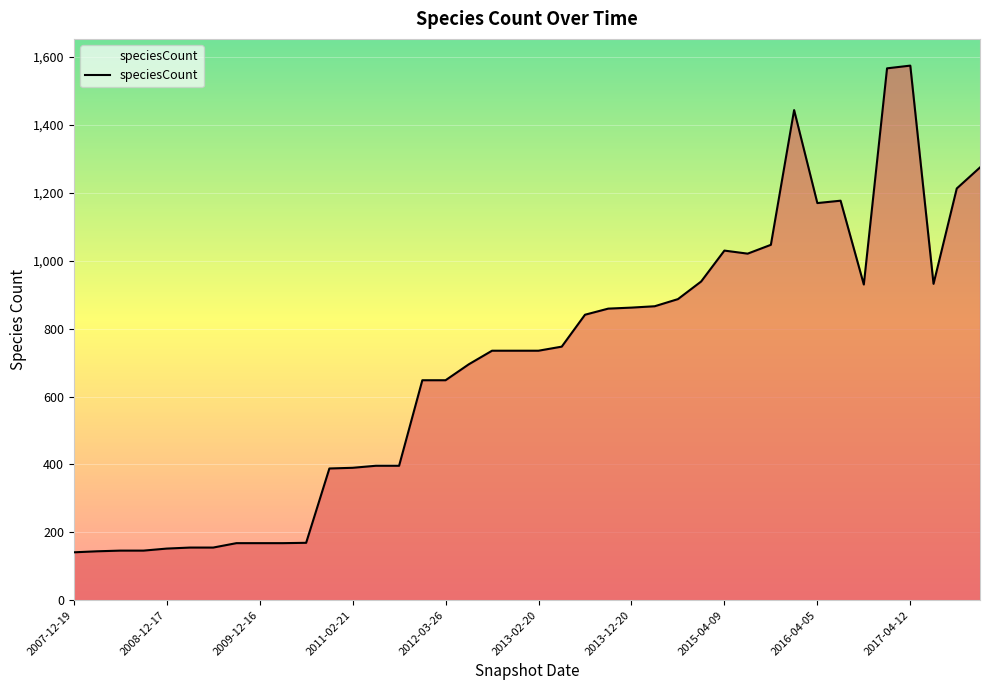

What is the smallest value displayed?

141